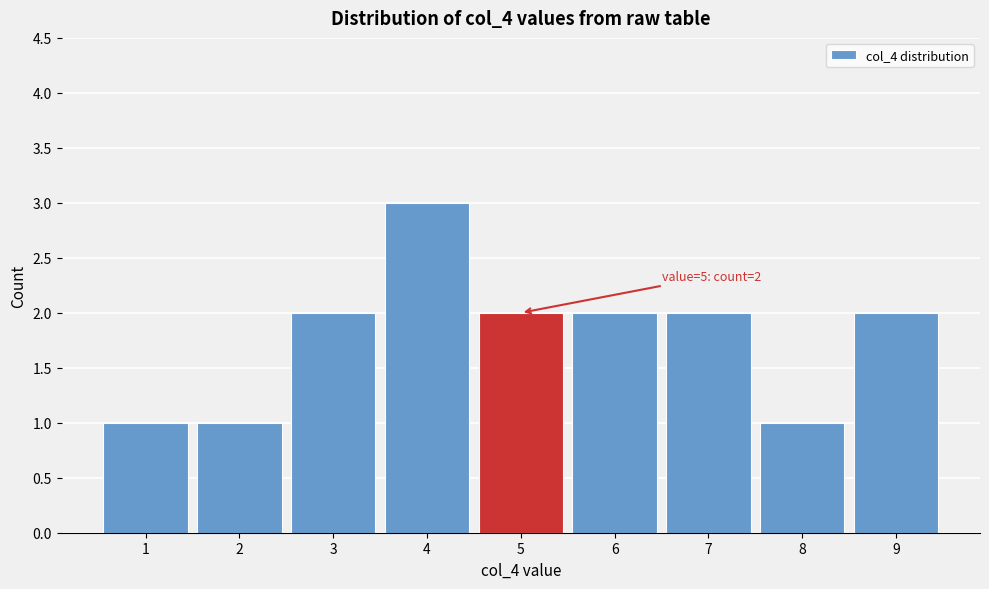

Which range on the x-axis has the tallest bar?

3.5 to 4.5